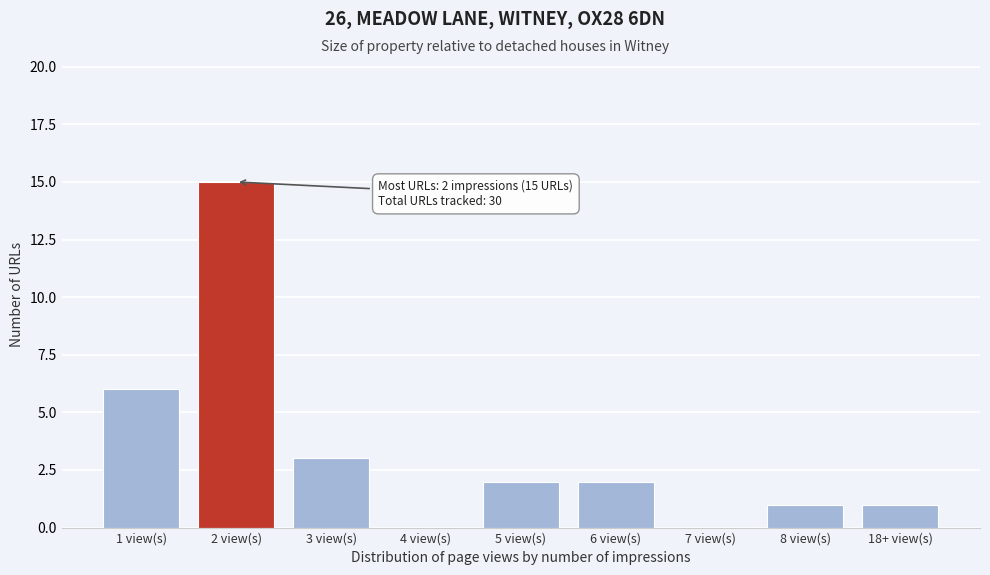

Reading left to right, transcribe all the data shown in this chart.

1 view(s)=6	2 view(s)=15	3 view(s)=3	4 view(s)=0	5 view(s)=2	6 view(s)=2	7 view(s)=0	8 view(s)=1	18+ view(s)=1